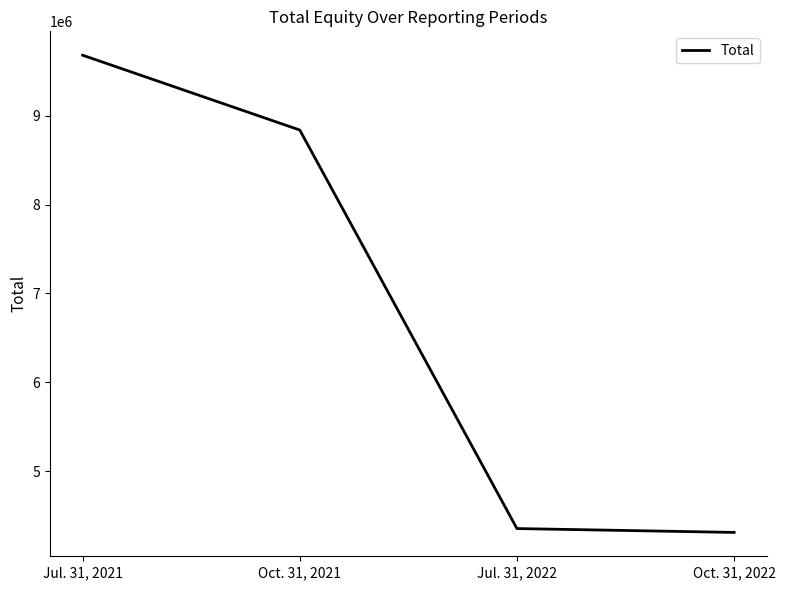

How many lines are shown in the chart?

1